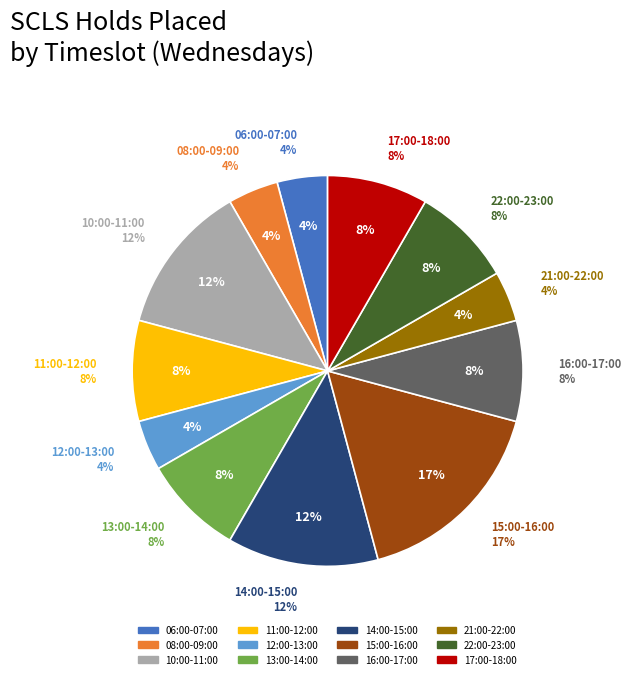

How many slices are in this pie chart?

12